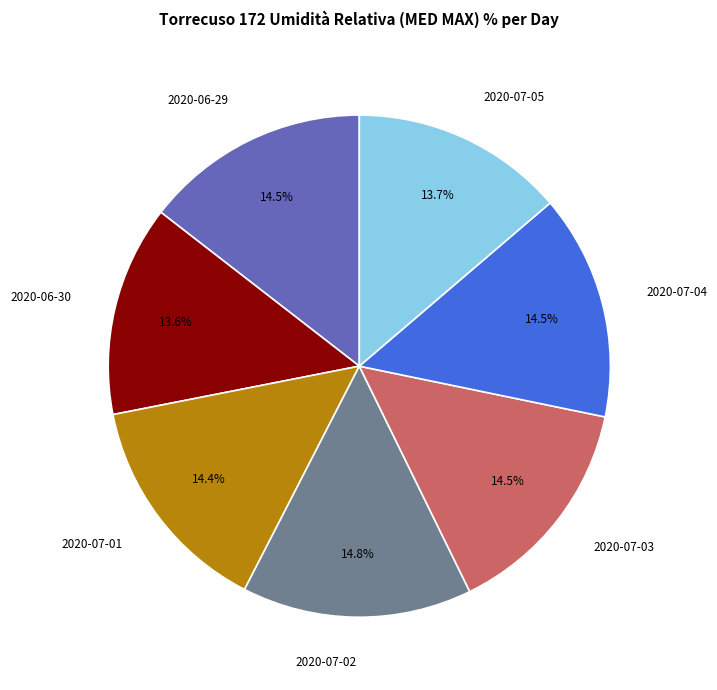

Approximately how many times larger is the value at 2020-07-05 compared to 2020-07-04?

0.9